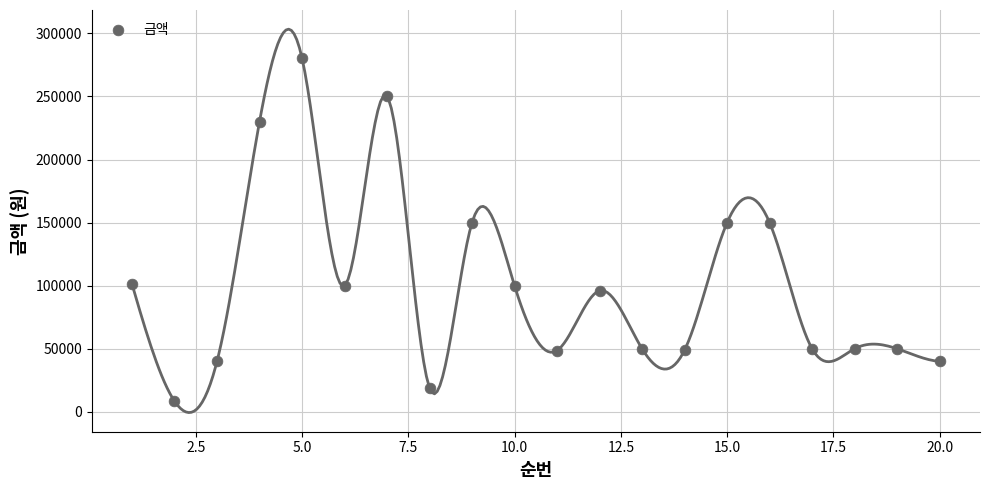

What is the range of X values (max minus min)?

19